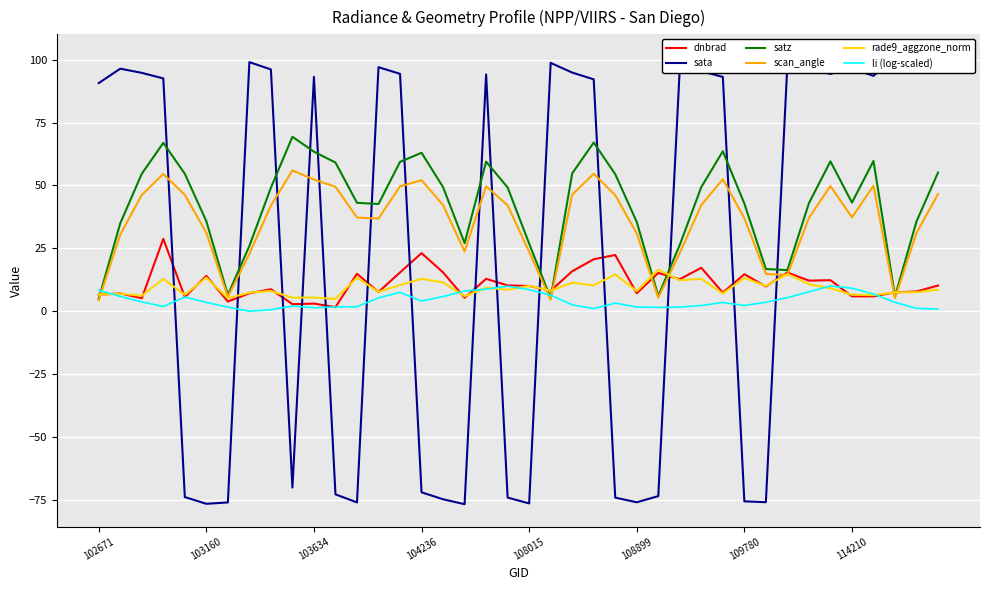

Which series has the largest total across all categories?

satz